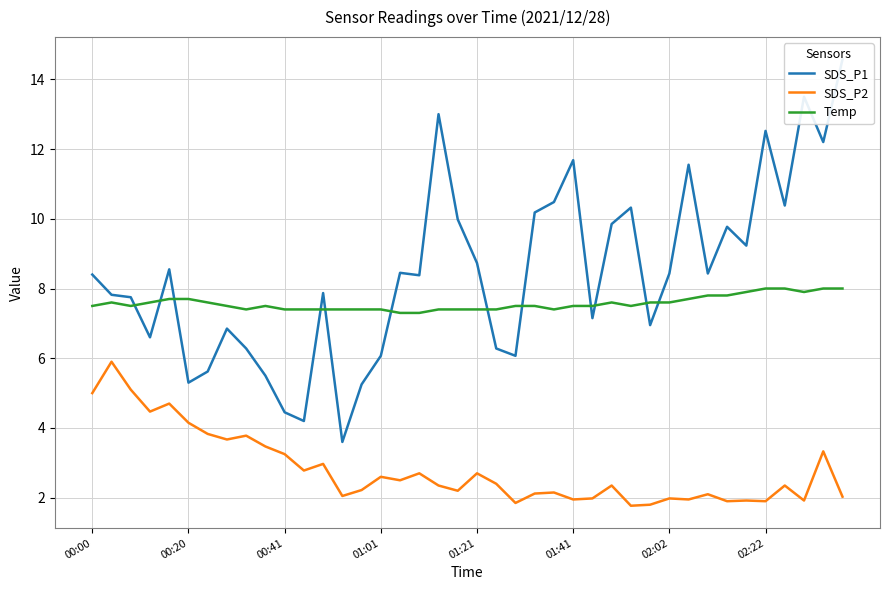

True or false: SDS_P2 and Temp intersect in this chart.

False